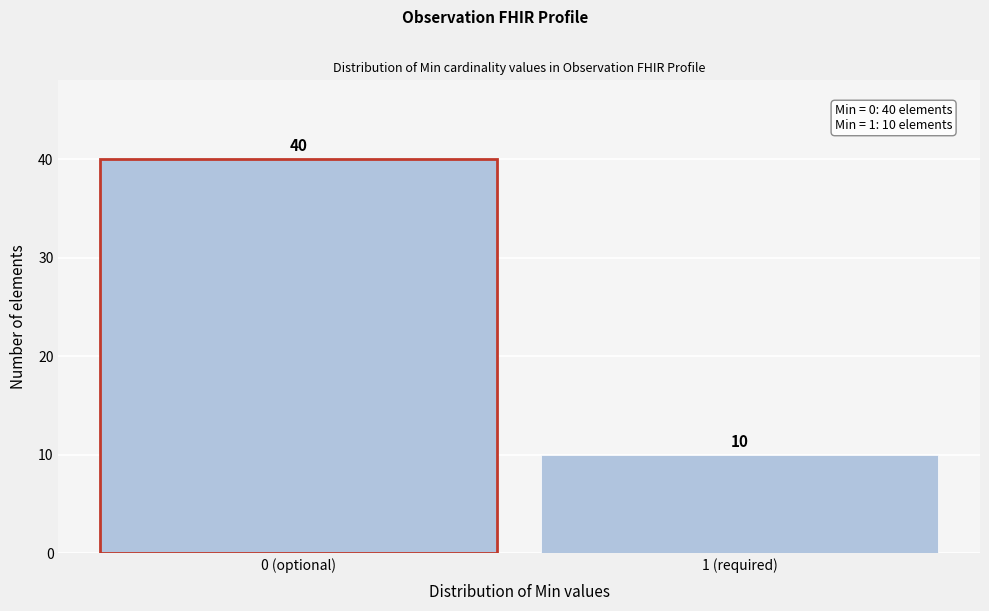

Reading left to right, list all the values displayed in this chart.

40	10